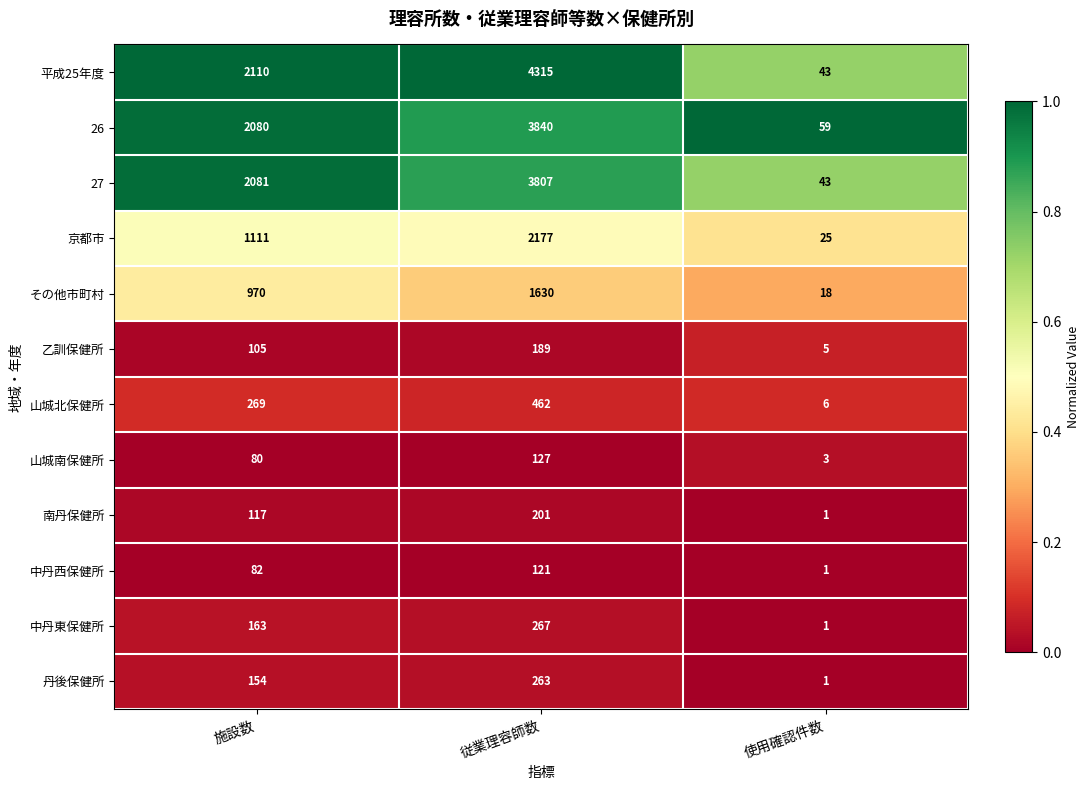

Which series has the largest total across all categories?

平成25年度